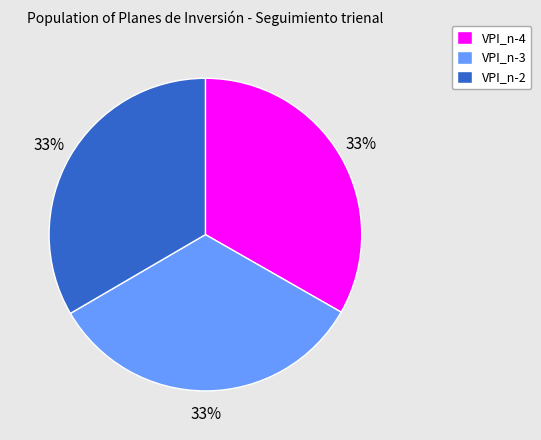

Is the sum of VPI_n-2 and VPI_n-4 greater than half?

Yes